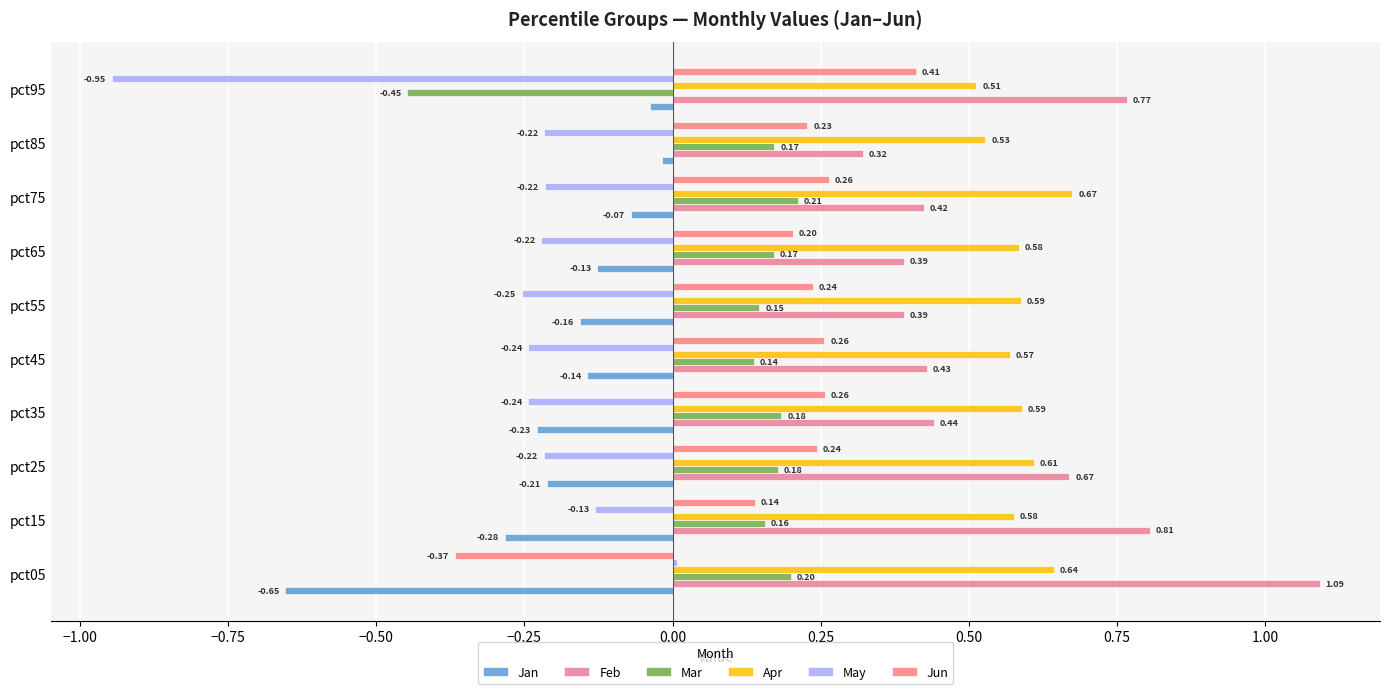

Where is Jun nearest to the value 0?

pct15